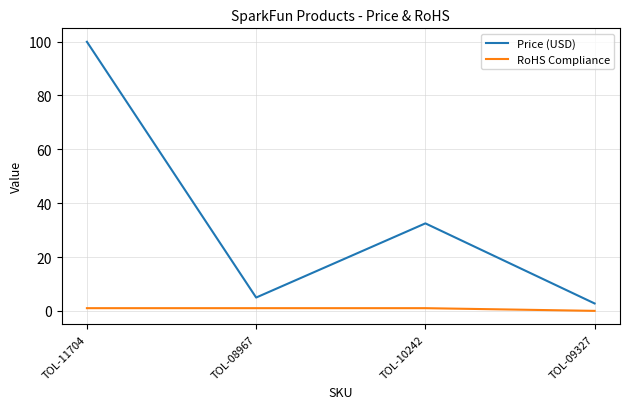

The Price (USD) series shows 49.9 at TOL-10242. True or false?

False